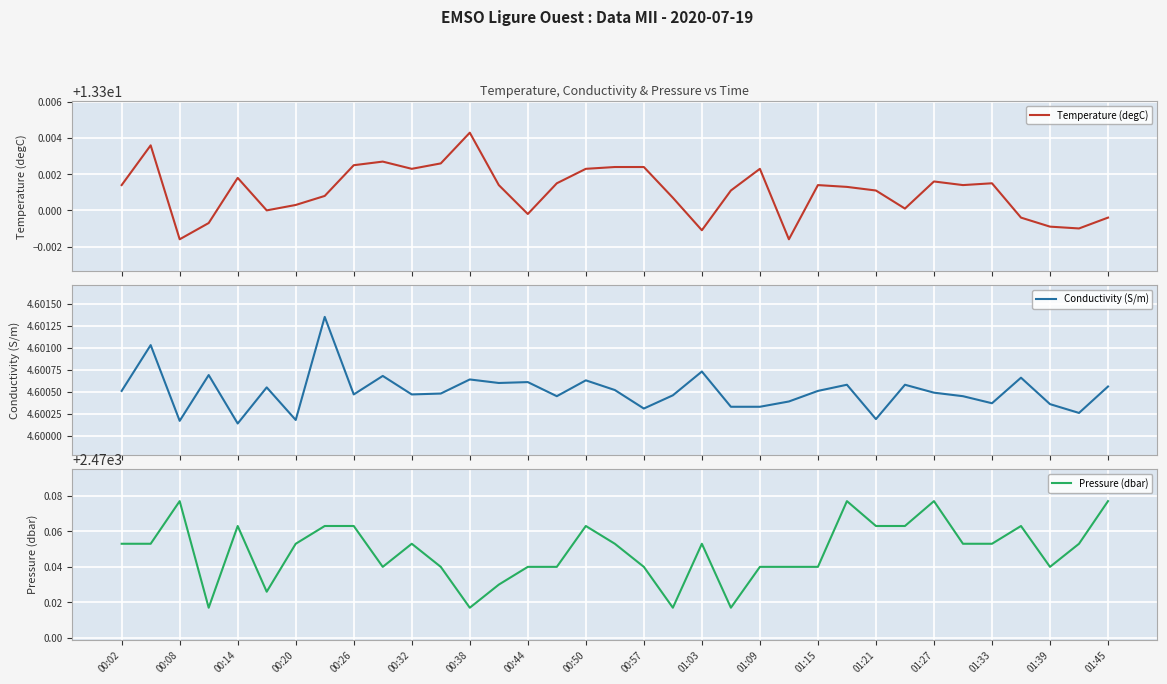

What is the minimum value shown in the chart?

4.6